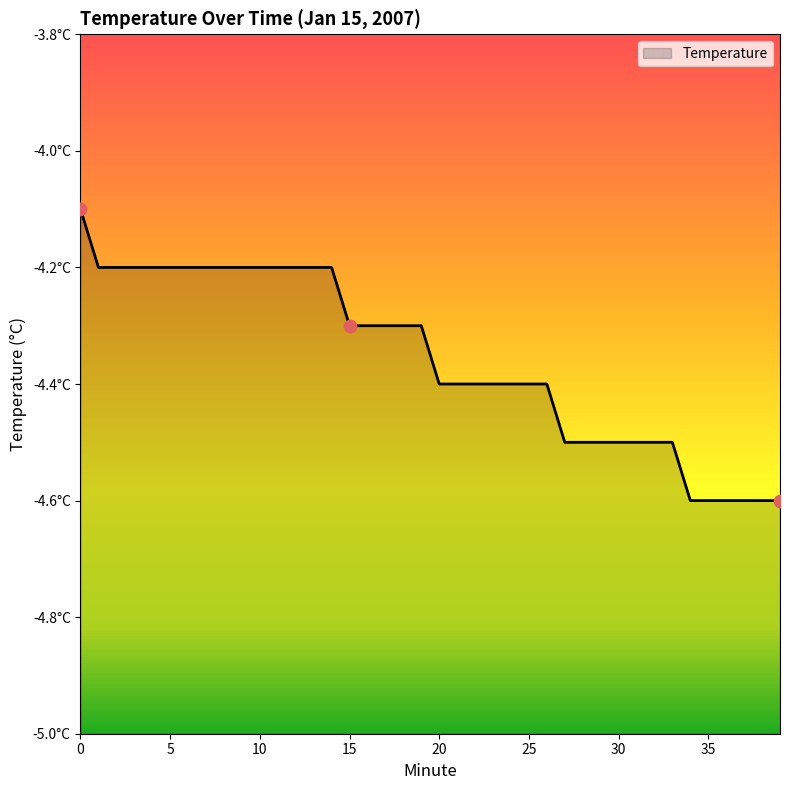

What is the change in value from 2 to 26?

-0.2